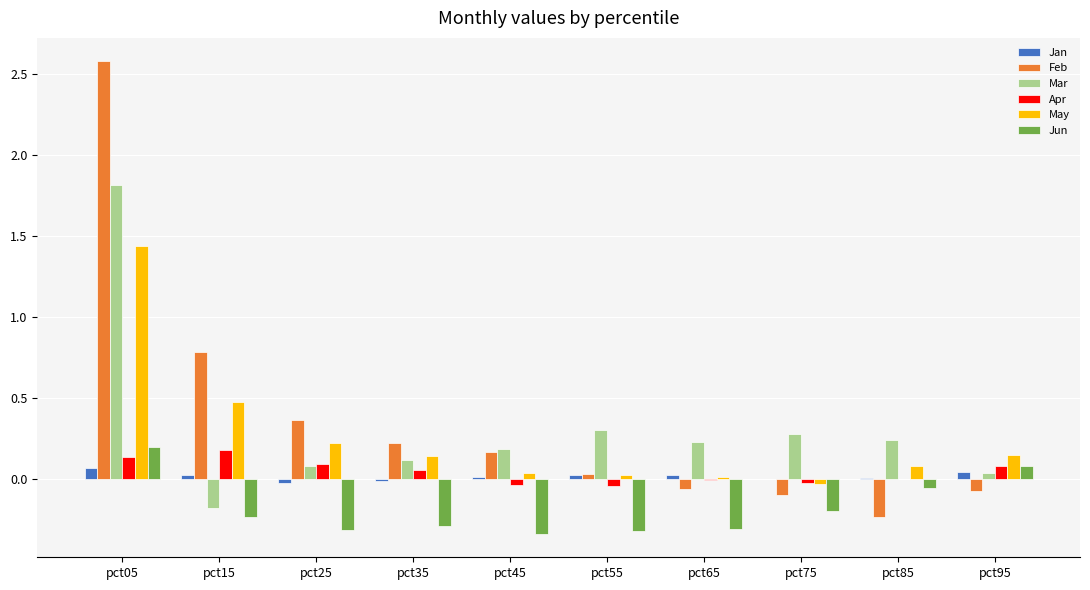

Are the bars horizontal?

No